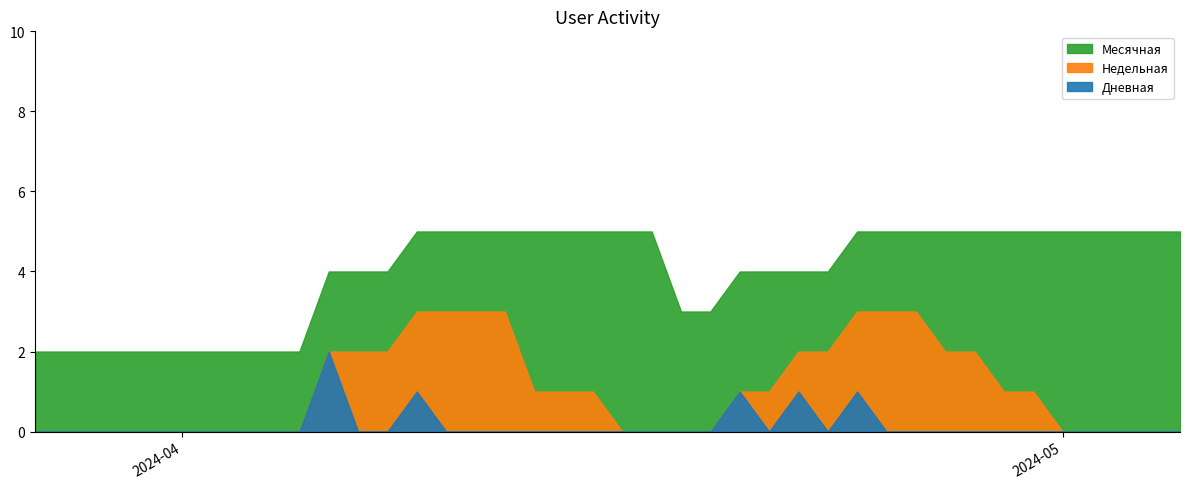

Is it true that Дневная equals 0 at 2024-03-28?

True